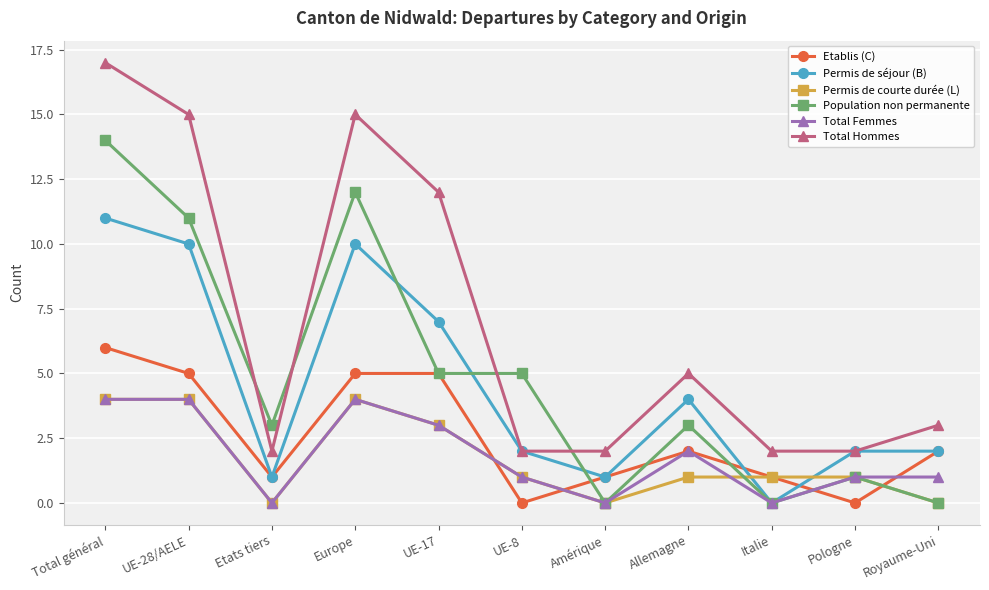

What is the difference between the highest and lowest values at UE-8?

5